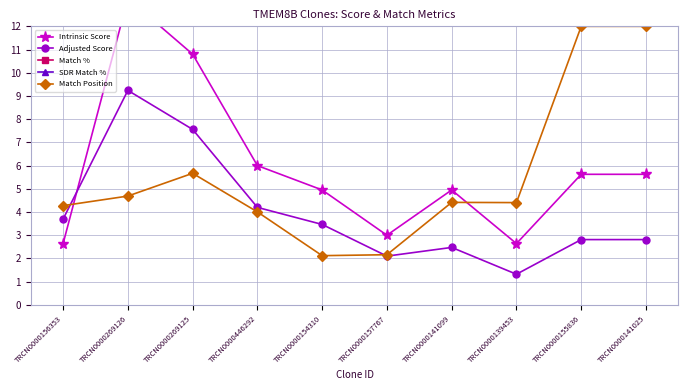

Which series changed the most between TRCN0000269126 and TRCN0000139453?

Intrinsic Score